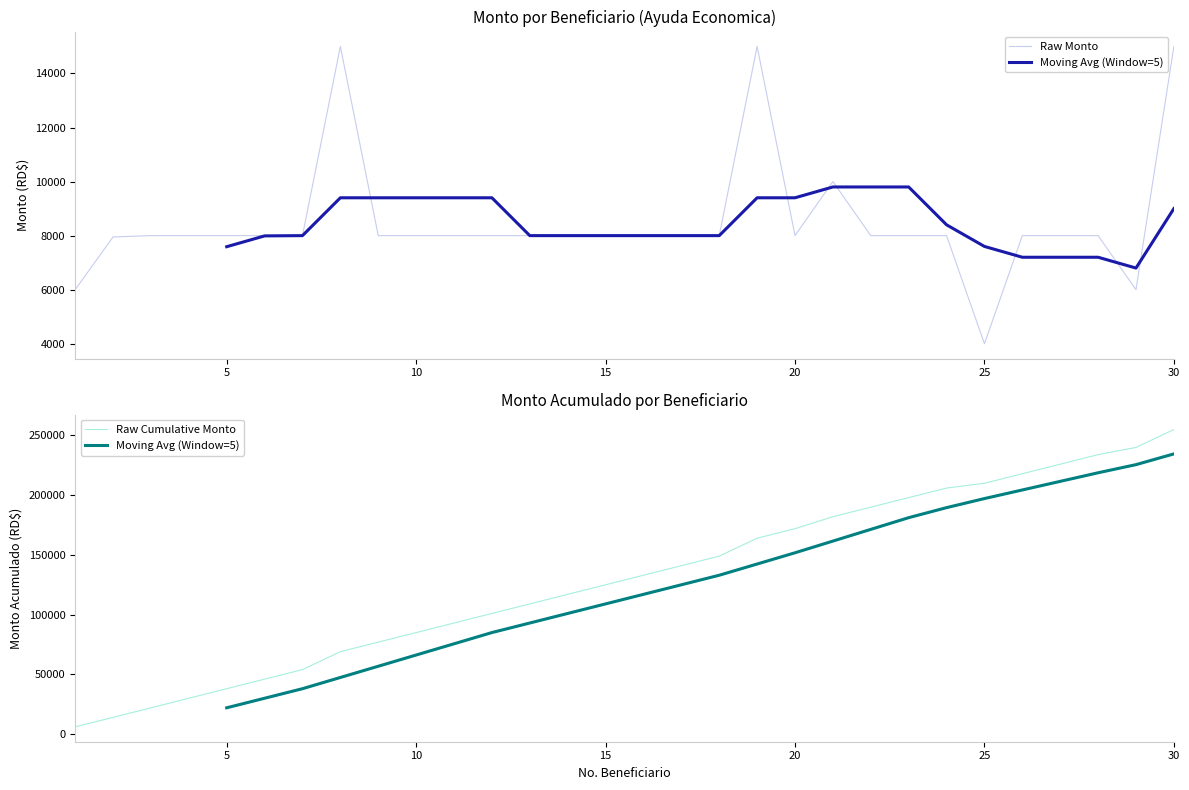

List the labels in order of value, smallest first.

25, 1, 29, 2, 3, 4, 5, 6, 7, 9, 10, 11, 12, 13, 14, 15, 16, 17, 18, 20, 22, 23, 24, 26, 27, 28, 21, 8, 19, 30